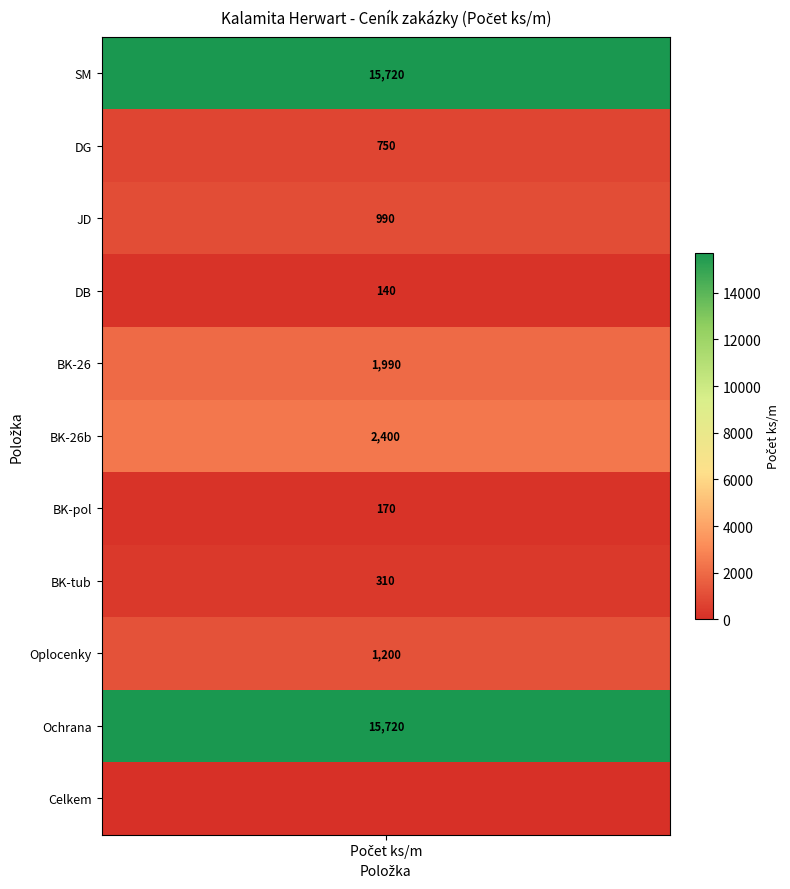

What is the sum of all SM values?

15720